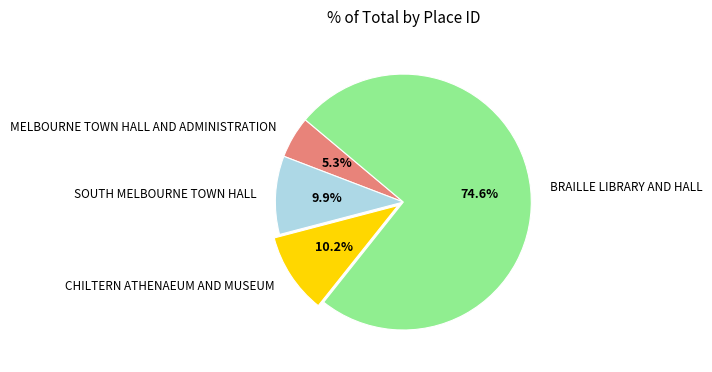

True or false: SOUTH MELBOURNE TOWN HALL accounts for 21% of the total.

False